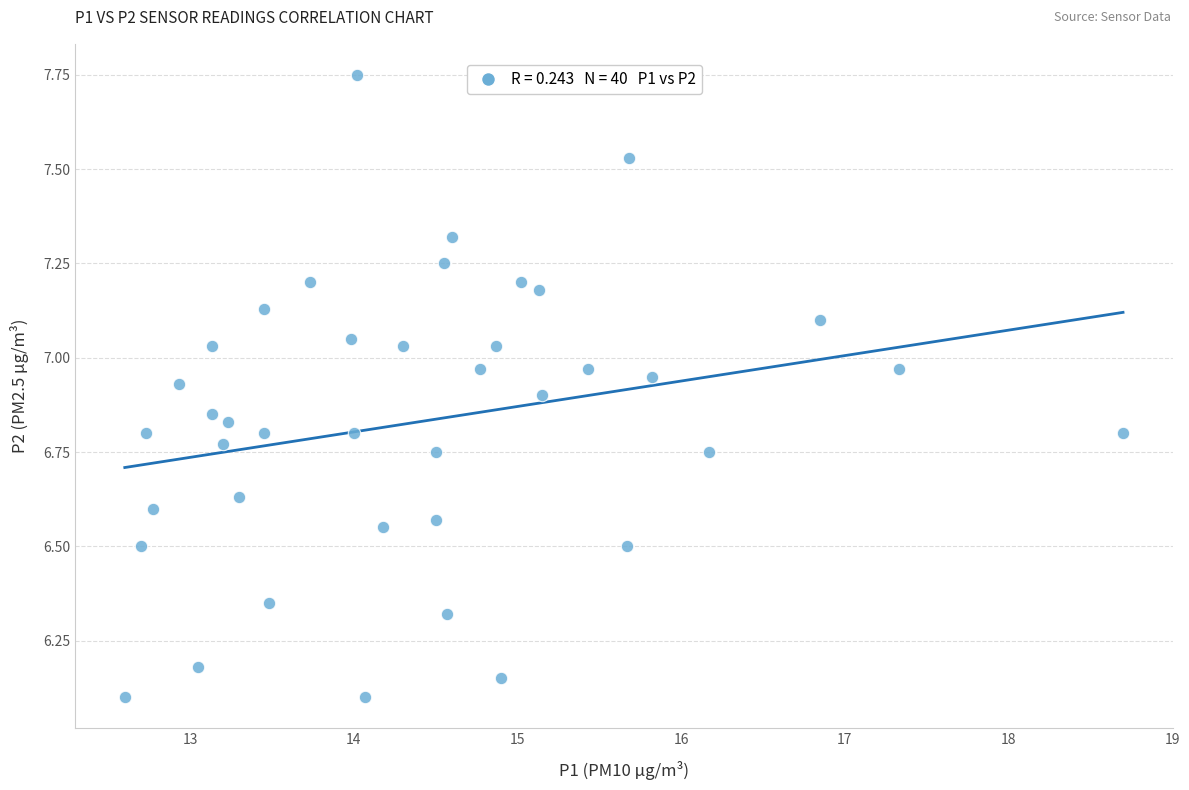

What is the range of X values (max minus min)?

6.1